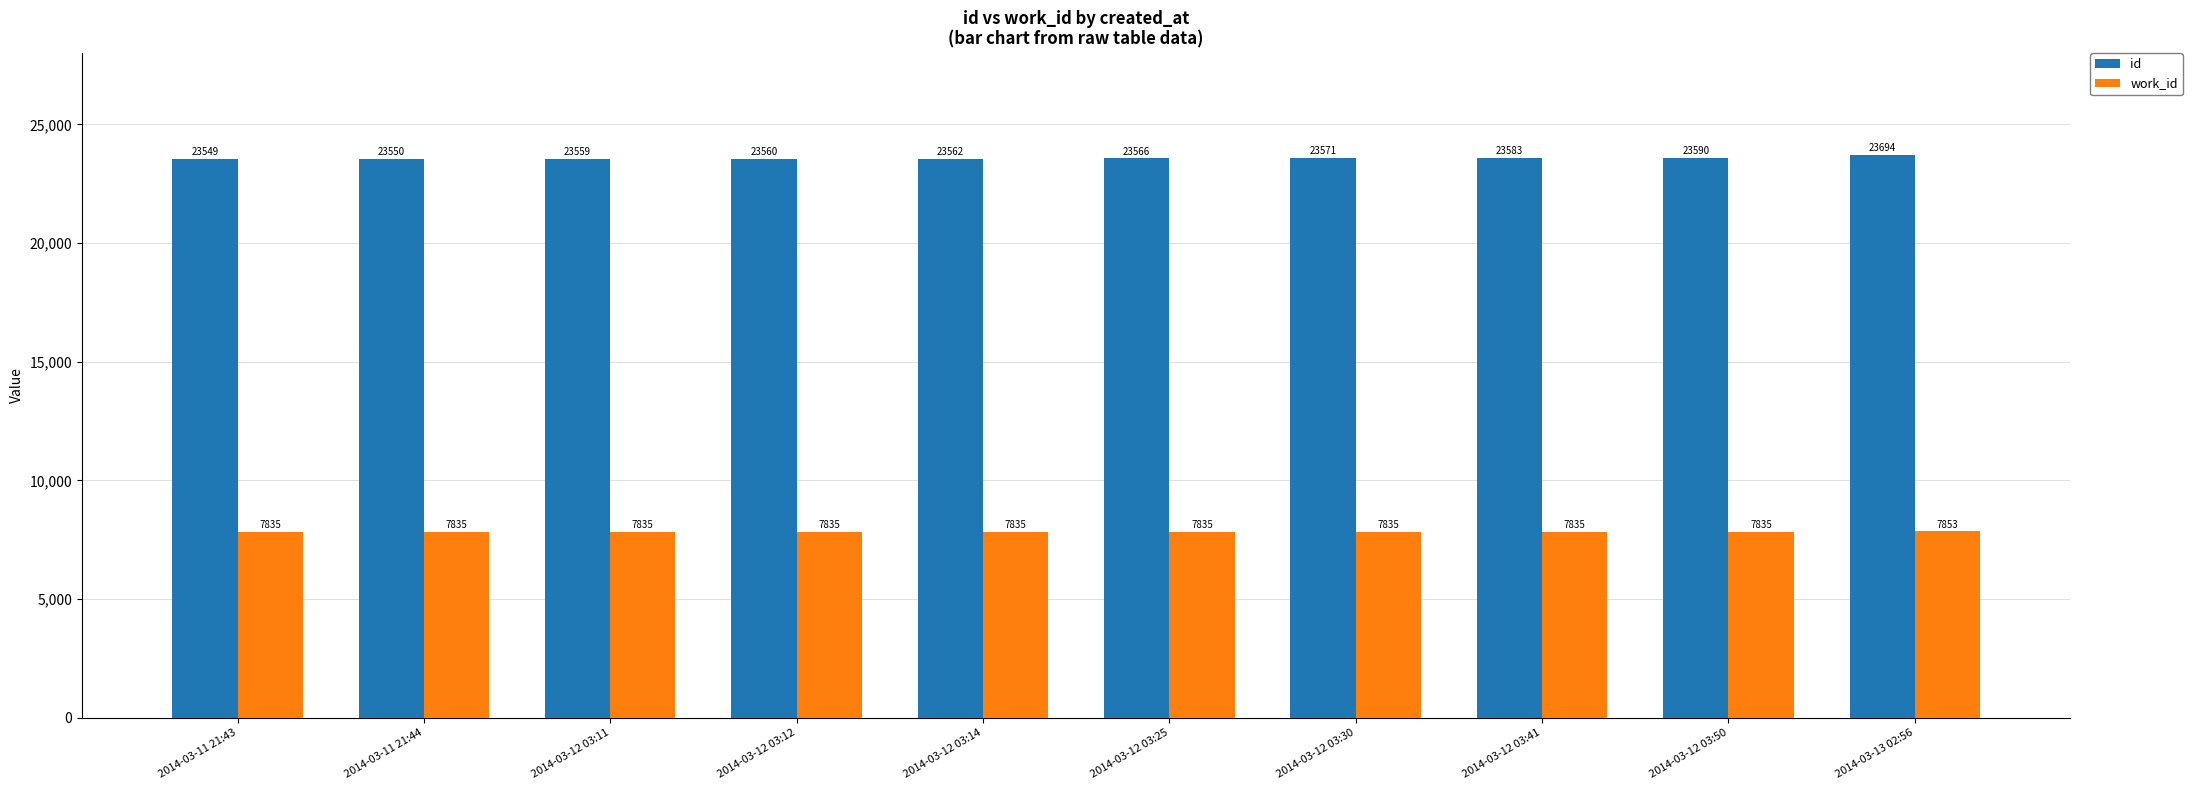

Are the bars horizontal?

No